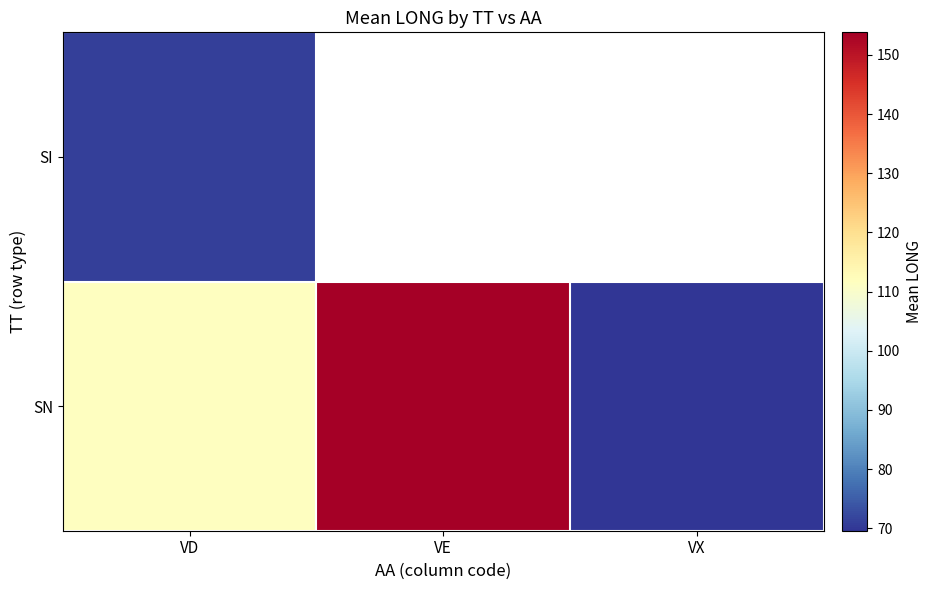

The SN series shows 69.6 at VX. True or false?

True